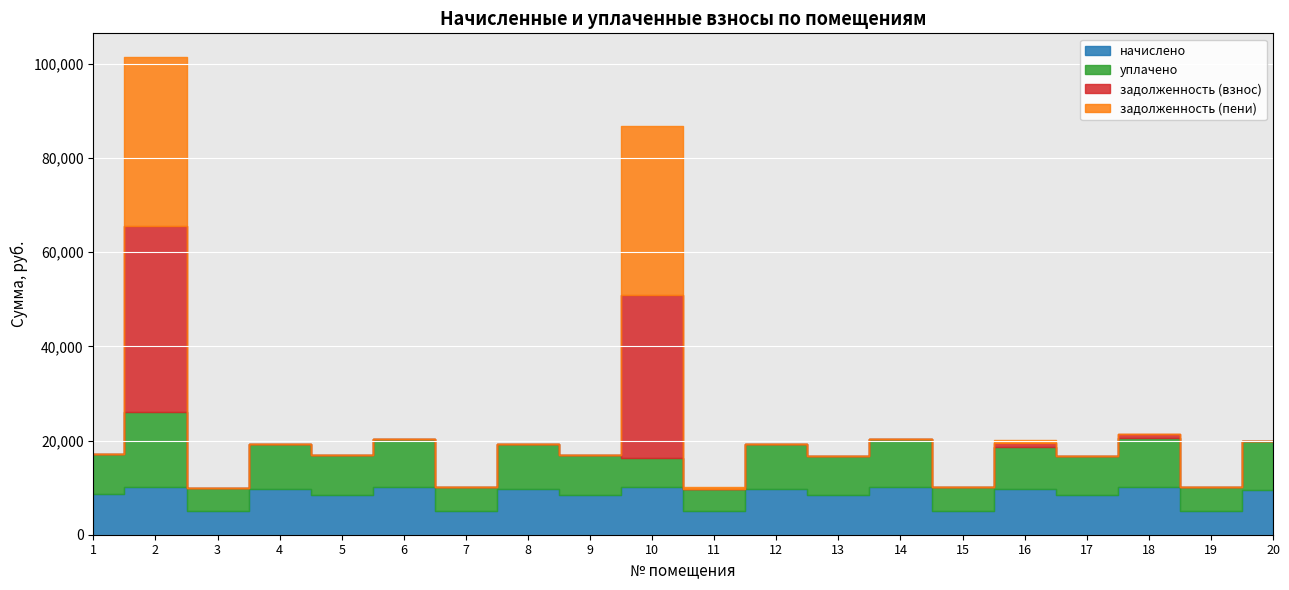

What are all the series names shown in the legend?

начислено, уплачено, задолженность (взнос), задолженность (пени)